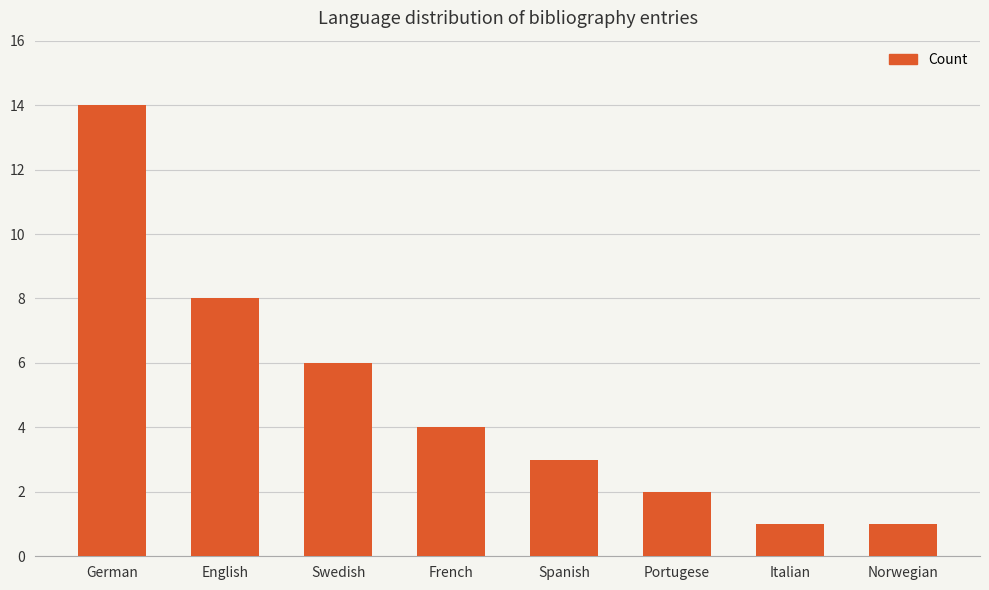

Reading right to left, extract all data points from this chart.

Norwegian=1	Italian=1	Portugese=2	Spanish=3	French=4	Swedish=6	English=8	German=14